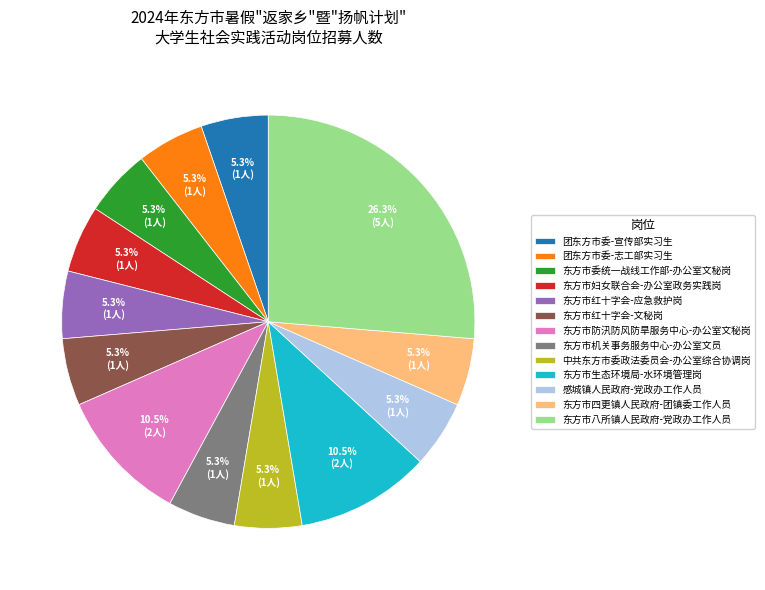

To the nearest percent, what percentage of the pie is 东方市红十字会-文秘岗?

5%